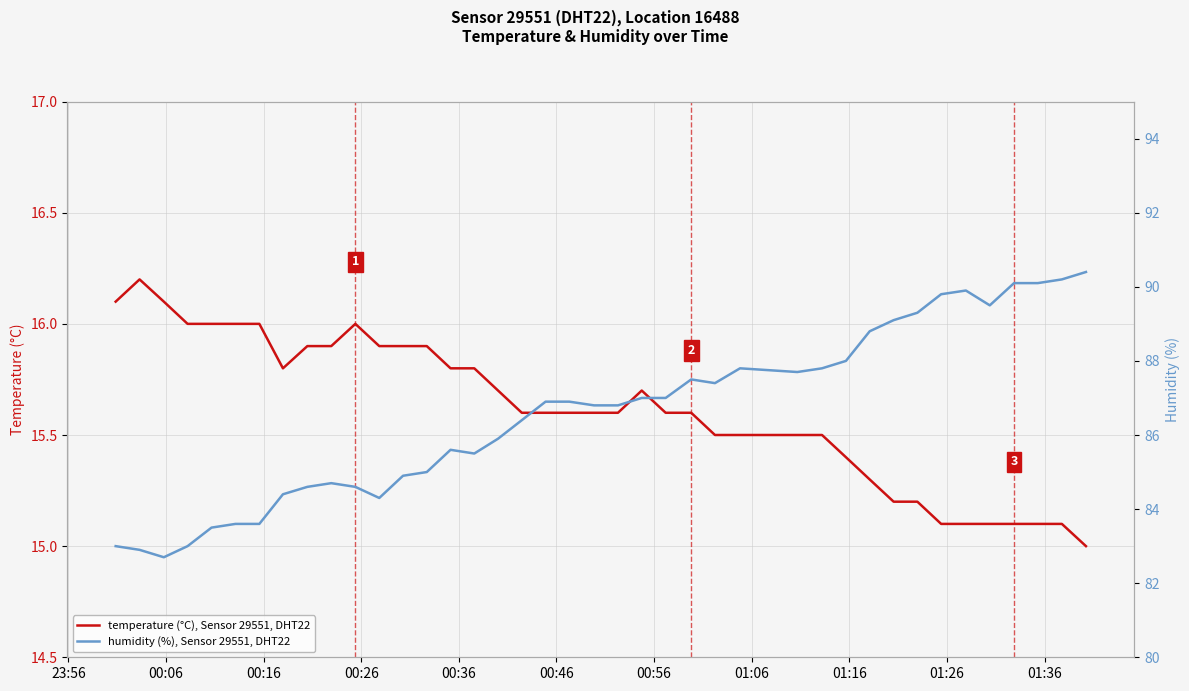

What is the smallest value displayed?

15.0